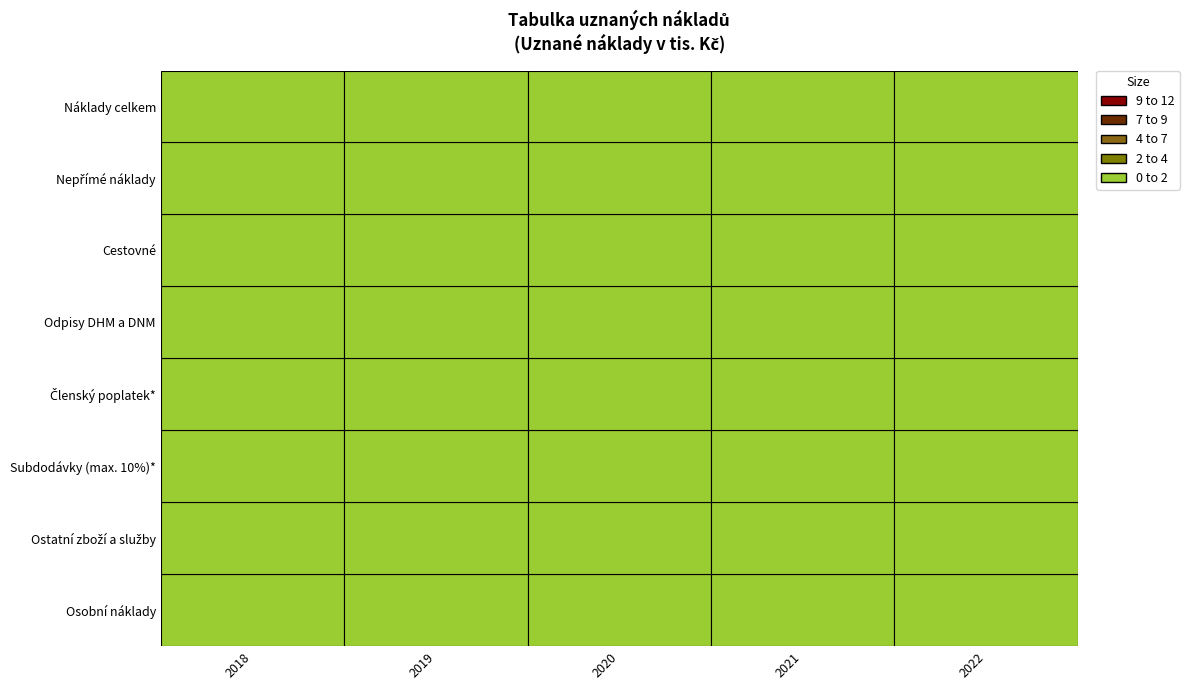

The value of Členský poplatek* at 2019 is 3.5. True or false?

True